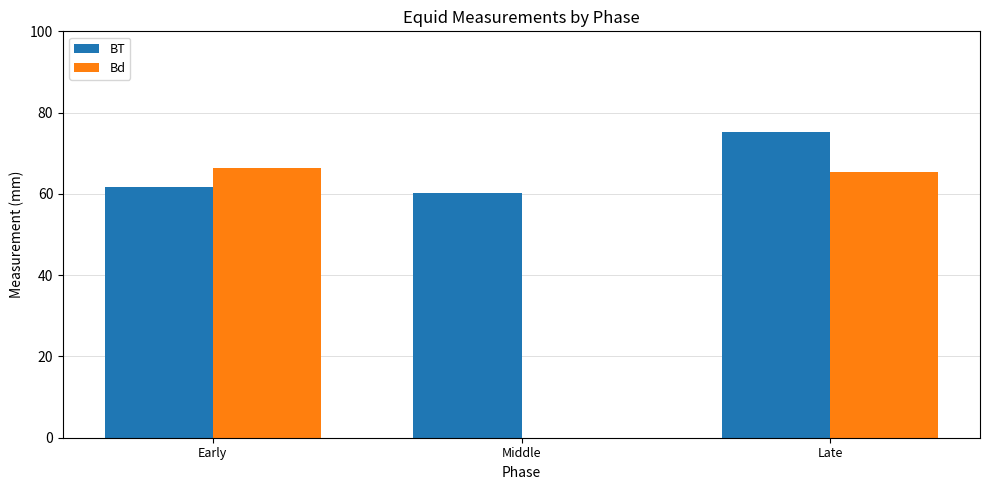

Which series has the widest spread of values?

Bd